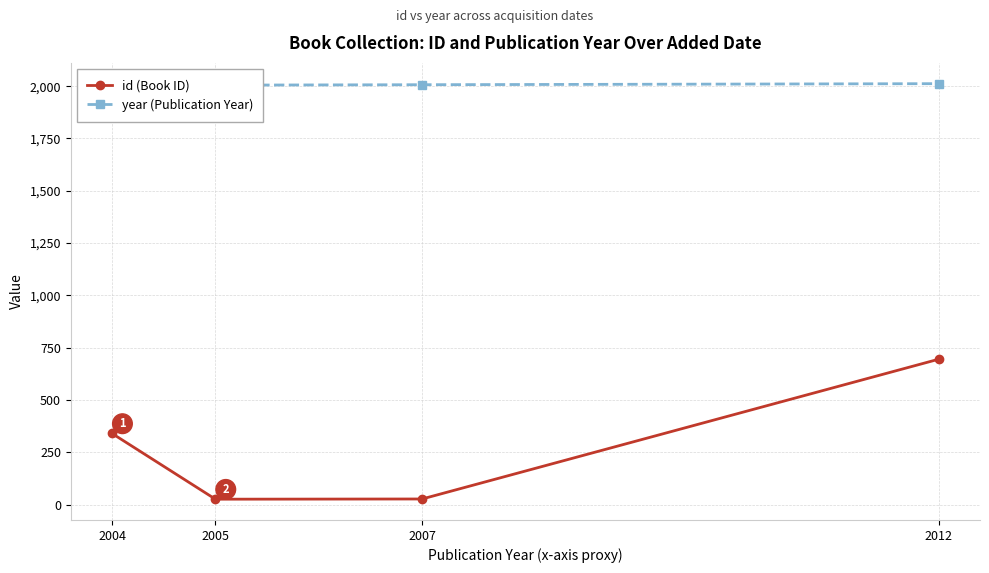

Reading left to right, list all the values displayed in this chart.

id (Book ID): 340	26	27	695
year (Publication Year): 2004	2005	2007	2012